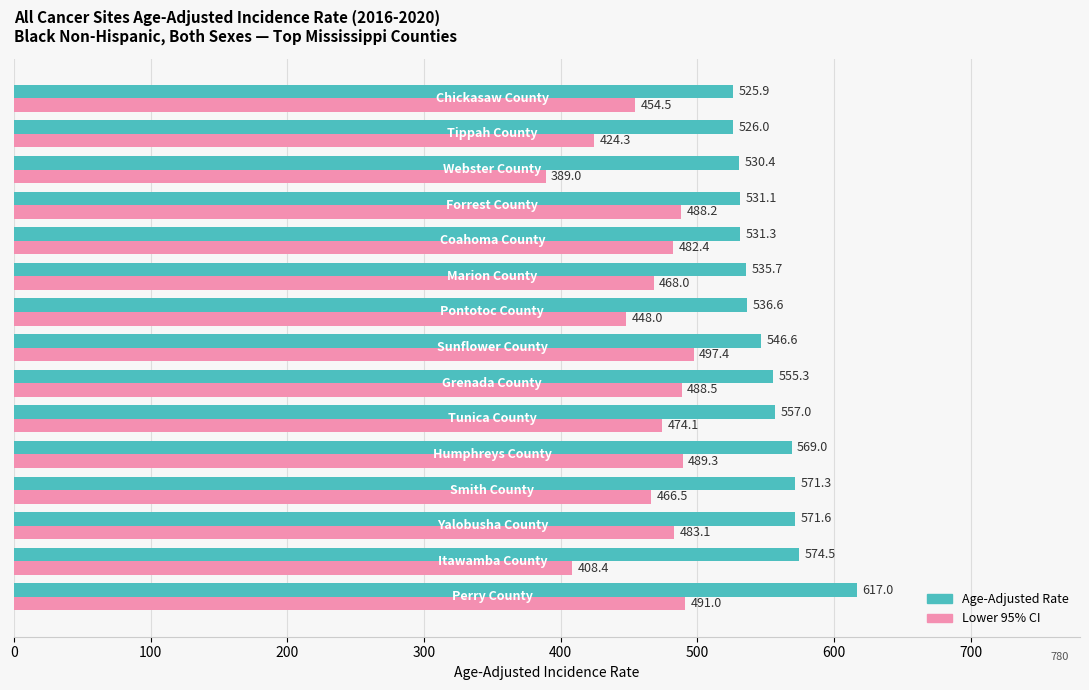

What is the sum of all Lower 95% CI values?

6952.7